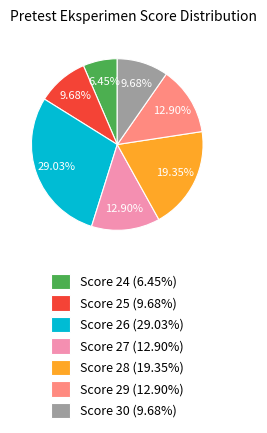

How many slices are in this pie chart?

7